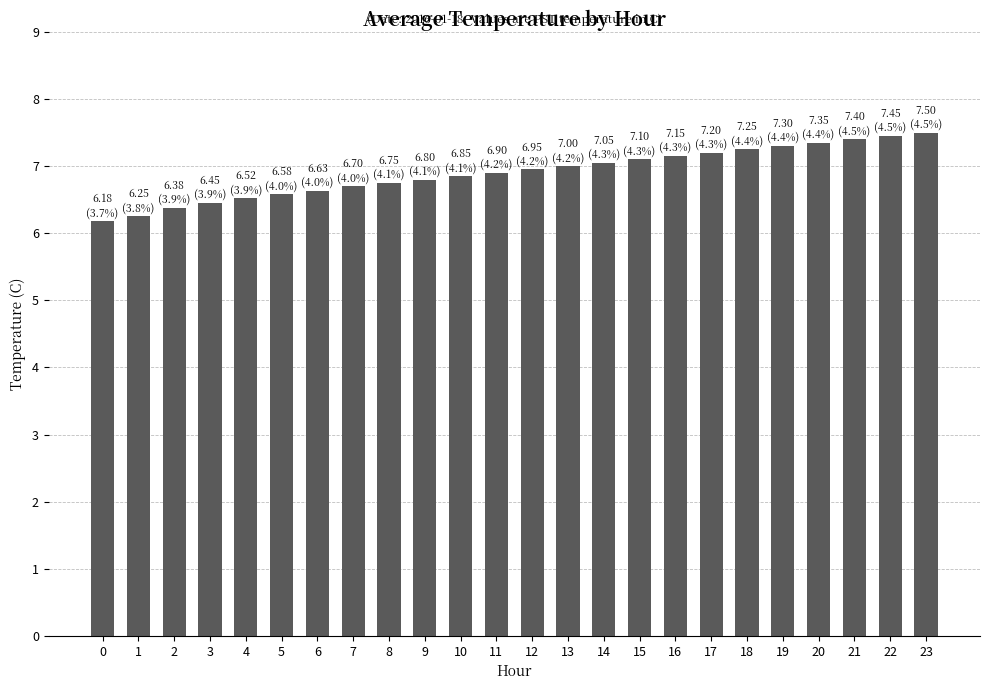

What is the difference between the second highest and minimum values?

1.3